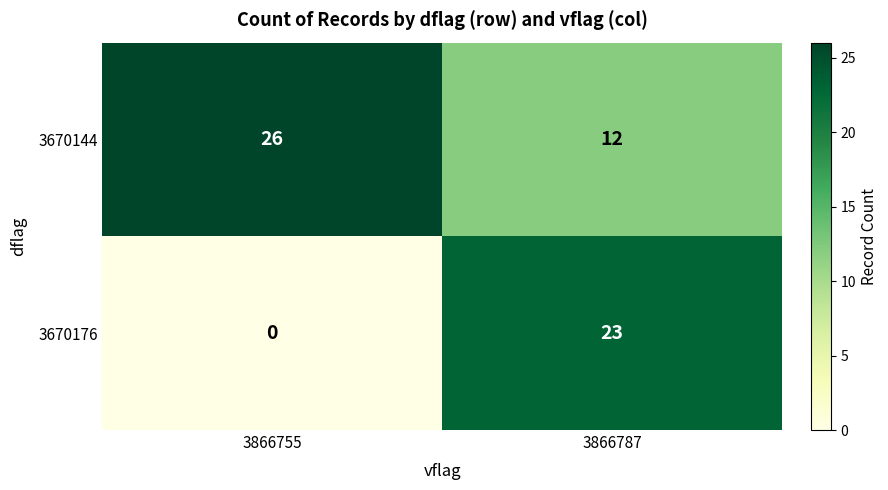

Reading right to left, extract all data points from this chart.

3670144: 12	26
3670176: 23	0